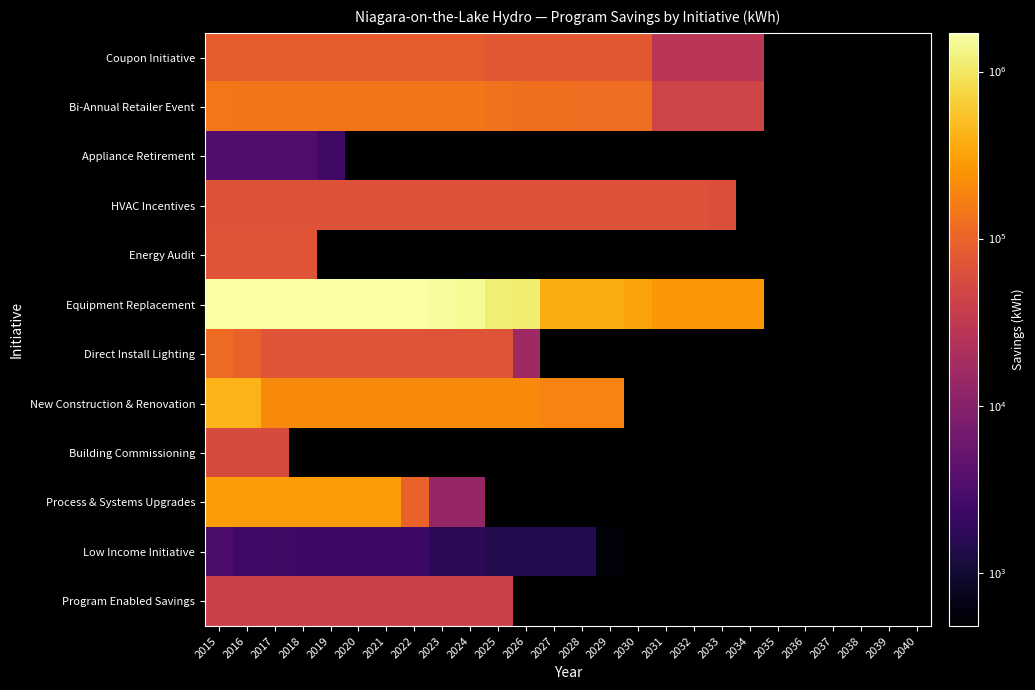

The Equipment Replacement series shows 1042207.0 at 2022. True or false?

False